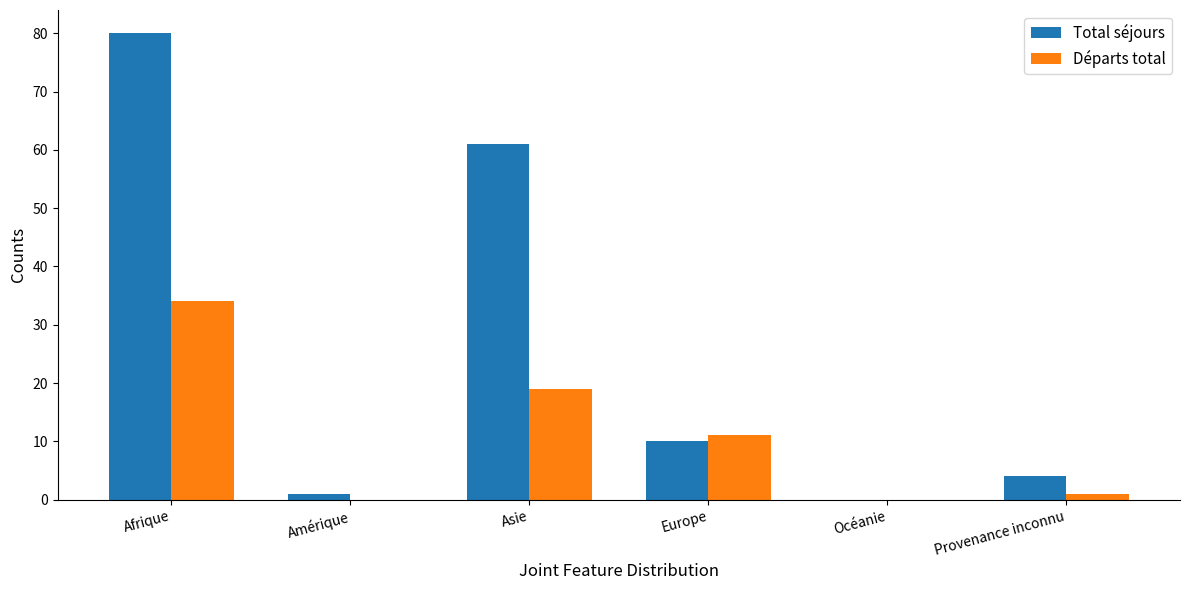

Is the value of Total séjours at Asie greater than the value of Départs total at Asie?

Yes